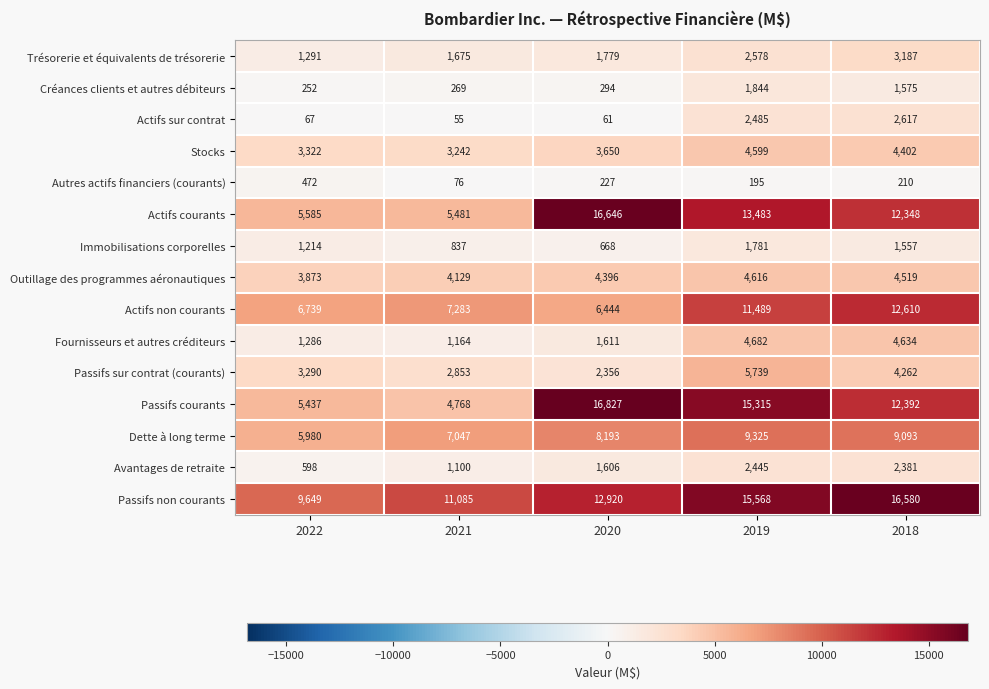

At which label does Actifs sur contrat reach its minimum?

2021